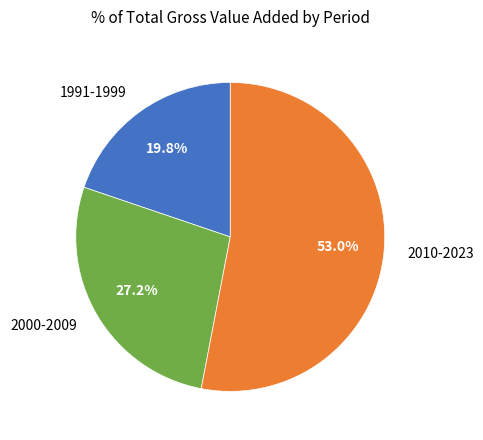

What portion of the pie excludes 1991-1999?

80.2%